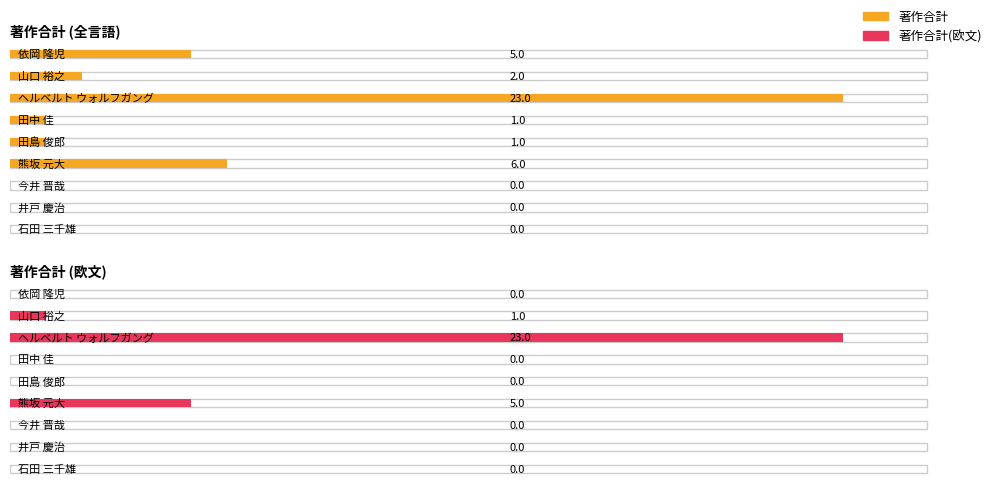

Rank the categories by 著作合計(欧文) value from highest to lowest.

ヘルベルト ウォルフガング, 熊坂 元大, 山口 裕之, 石田 三千雄, 井戸 慶治, 今井 晋哉, 田島 俊郎, 田中 佳, 依岡 隆児